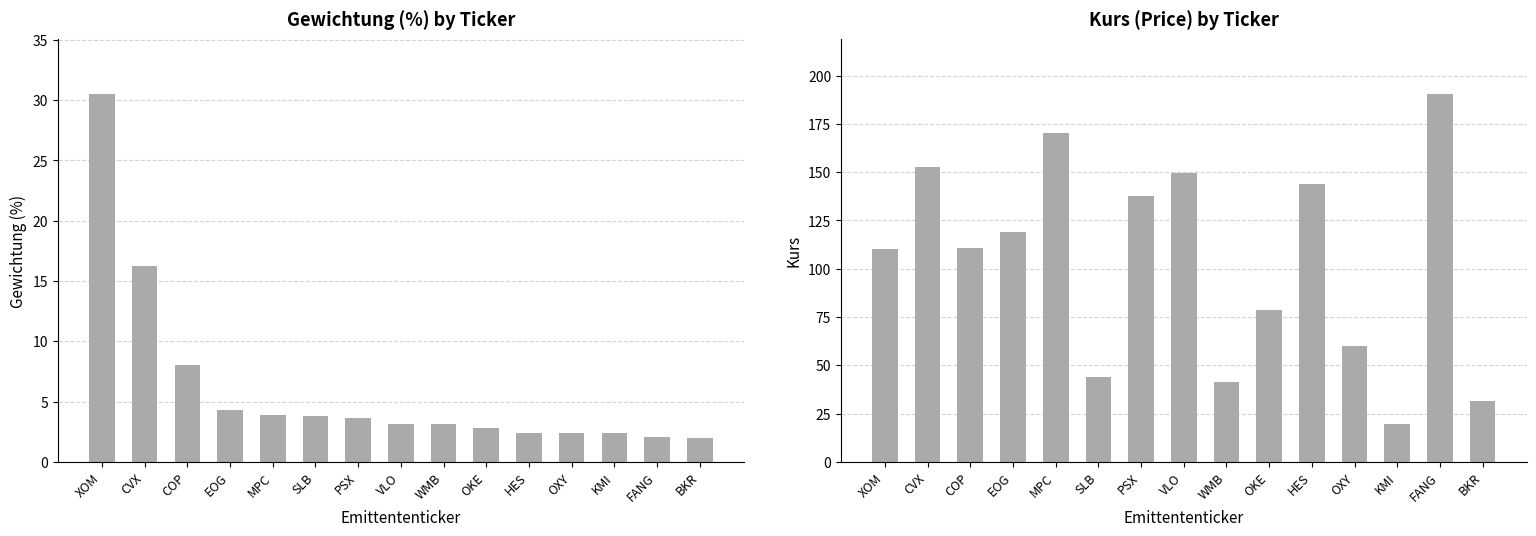

Which series has the widest spread of values?

Kurs